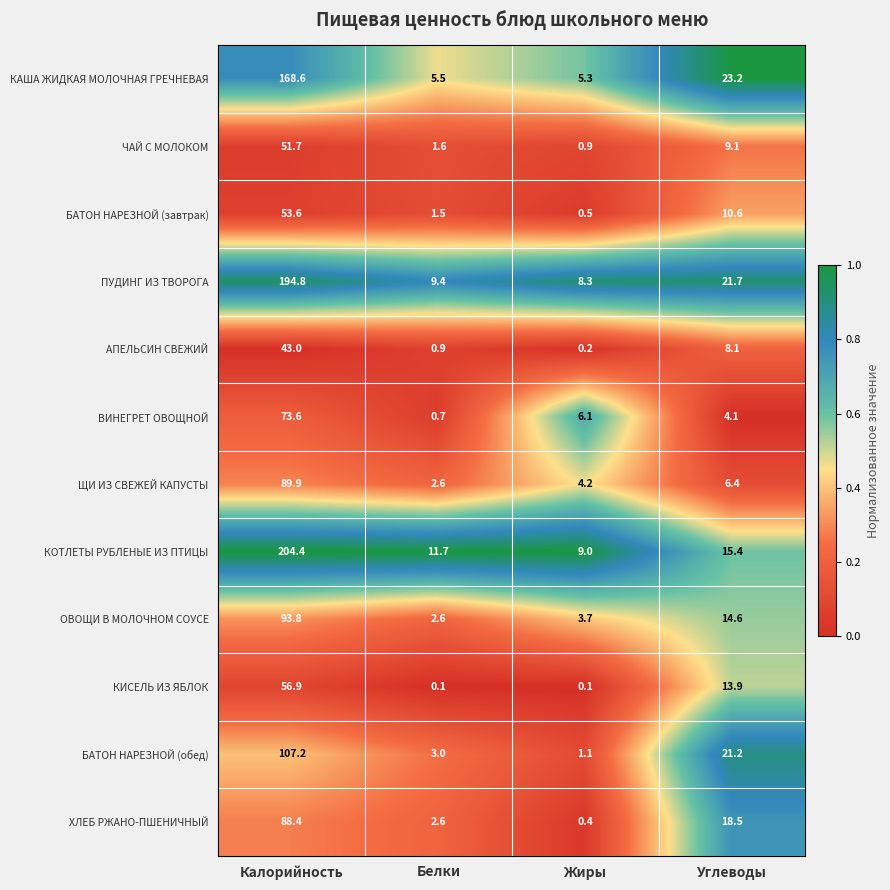

How many data points does each series have?

4